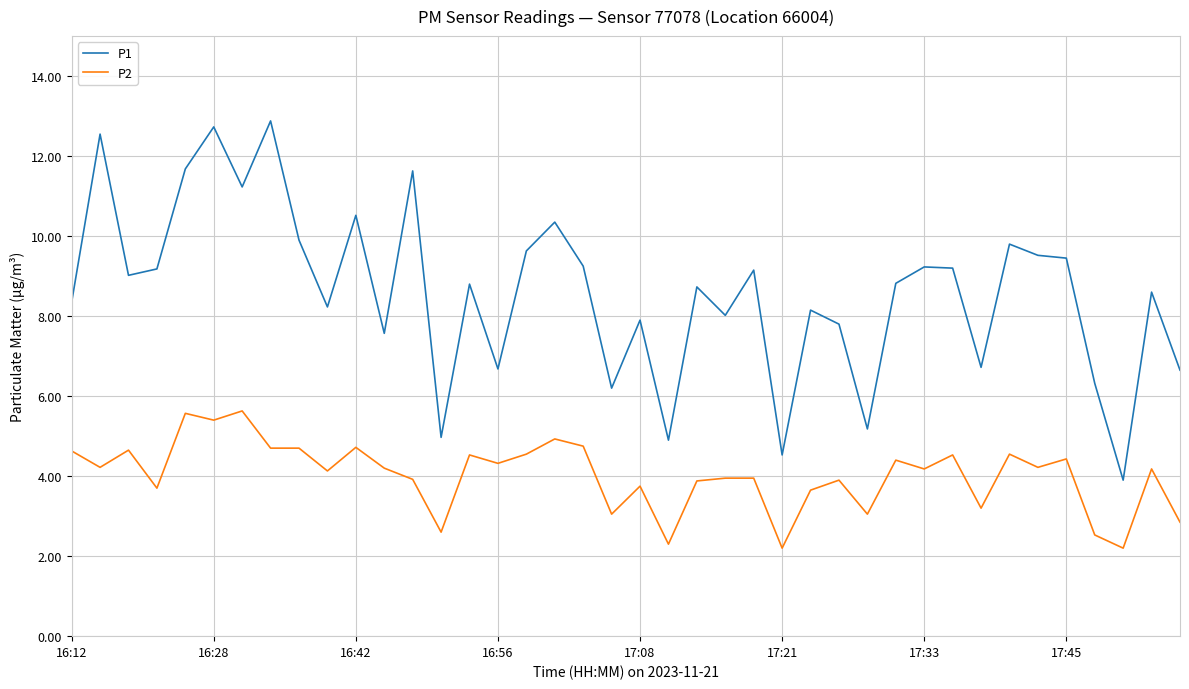

What is the minimum value shown in the chart?

2.2